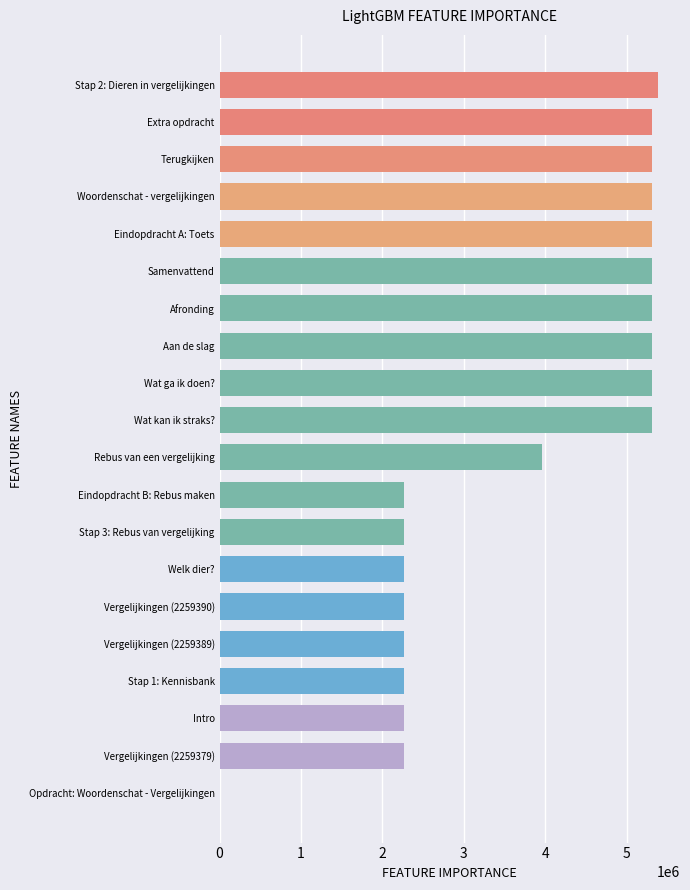

How many data points does each series have?

20